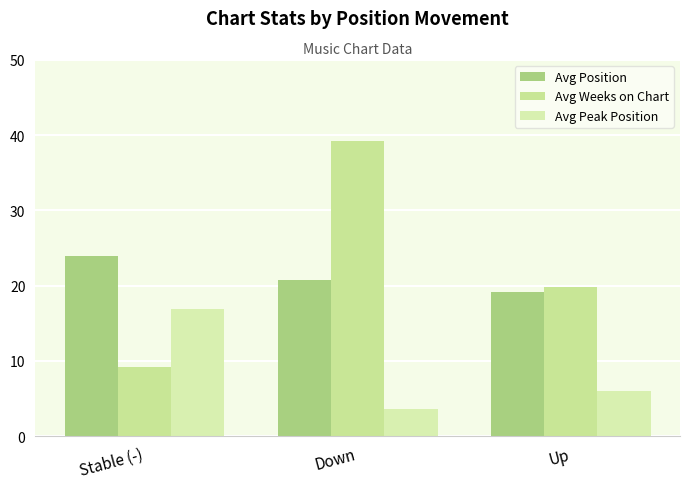

What is the minimum value shown in the chart?

3.6